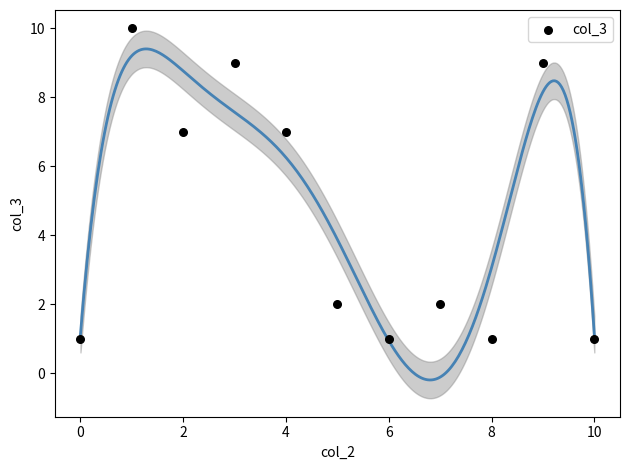

What is the range of Y values (max minus min)?

9